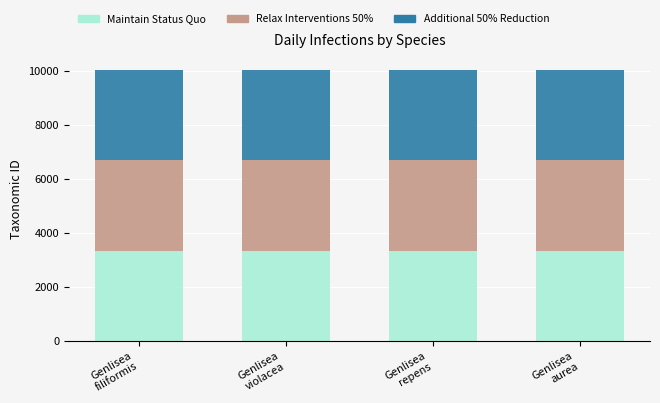

How many distinct data groups are displayed?

3